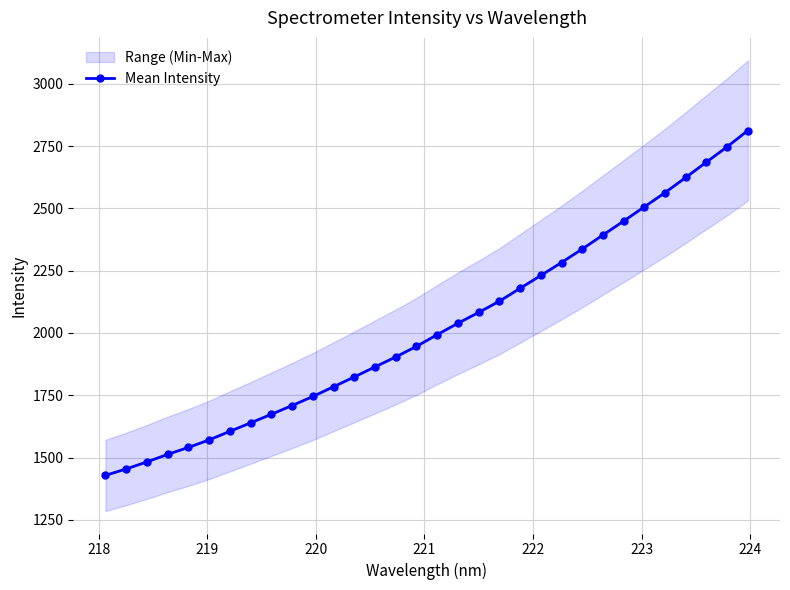

How many values in the Mean Intensity series are below 1993?

16